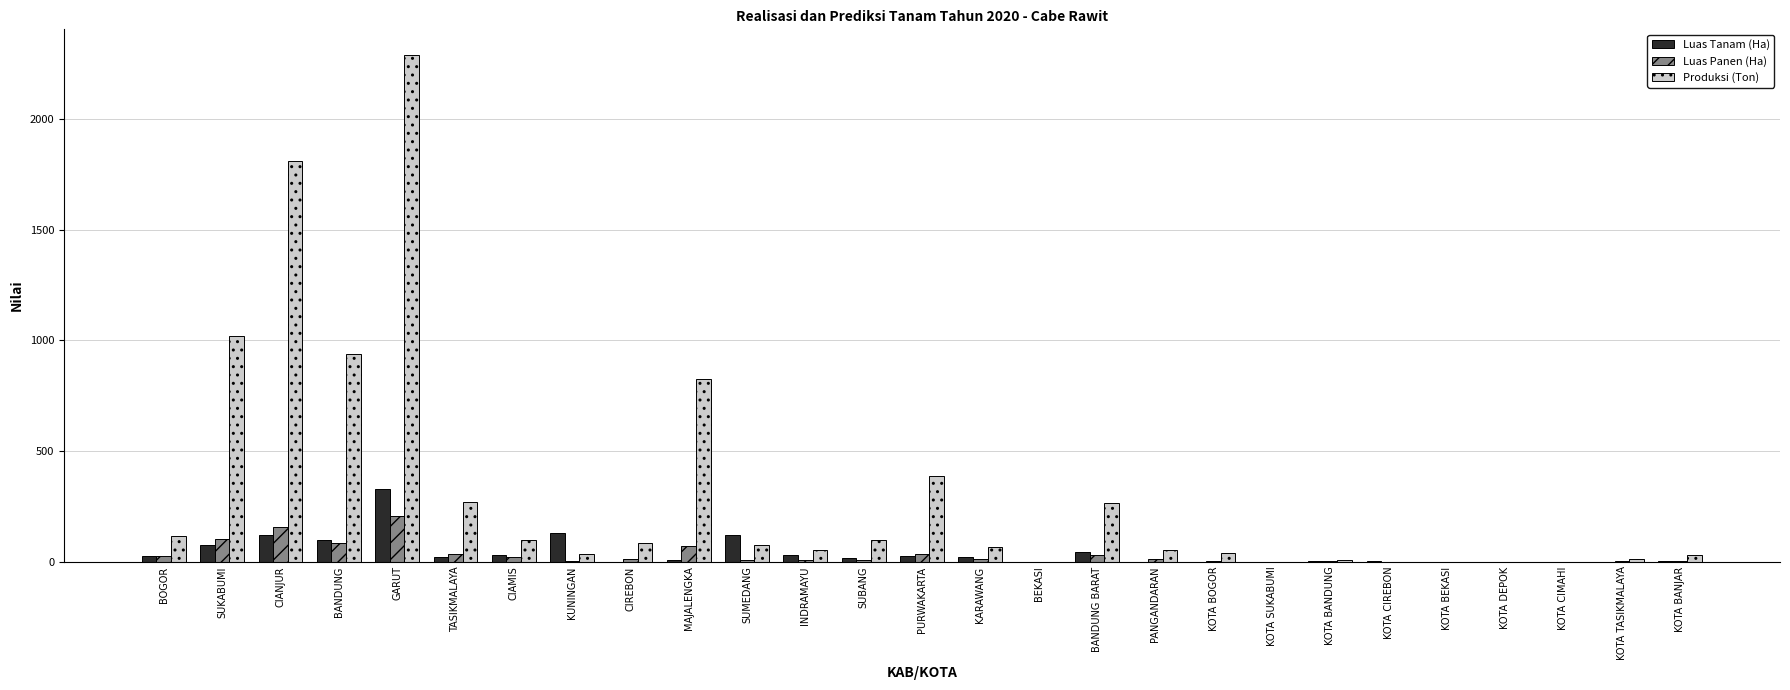

Are the bars horizontal?

No